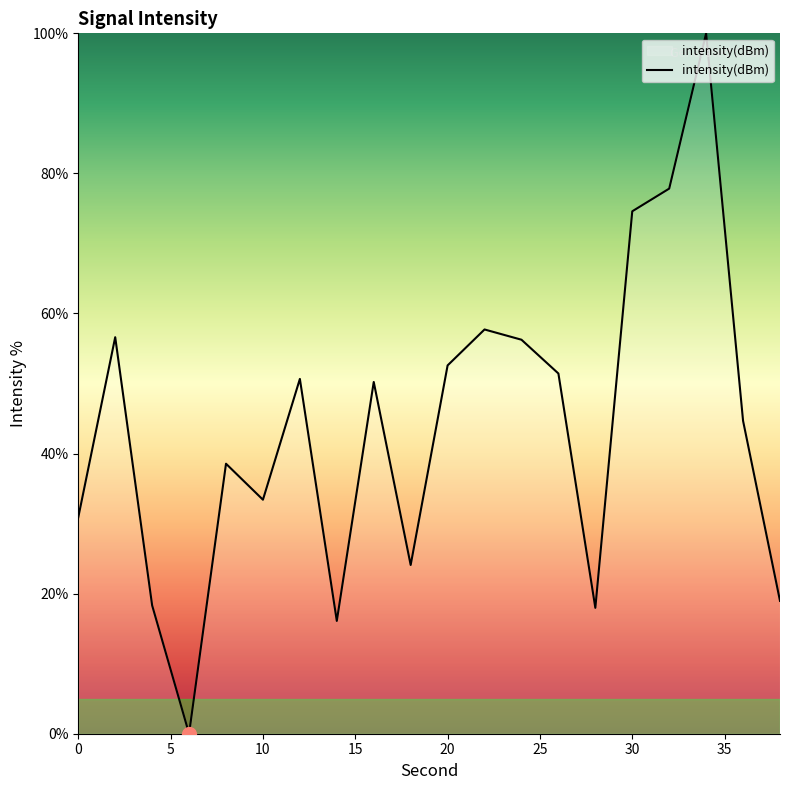

What is the greatest value displayed?

100.0